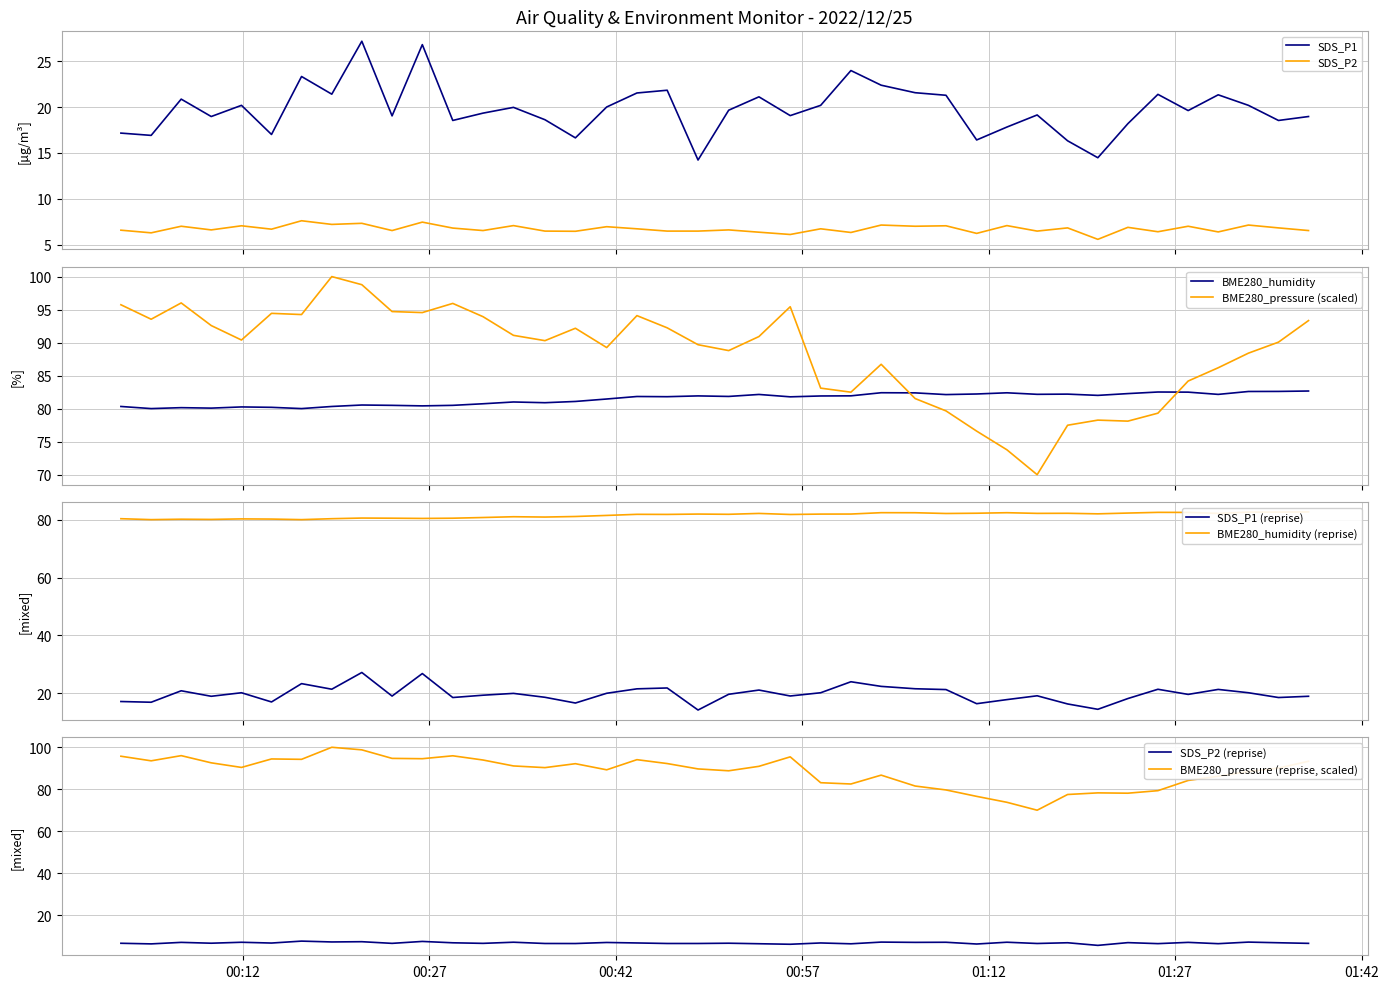

True or false: SDS_P2 and SDS_P1 cross at least once.

False